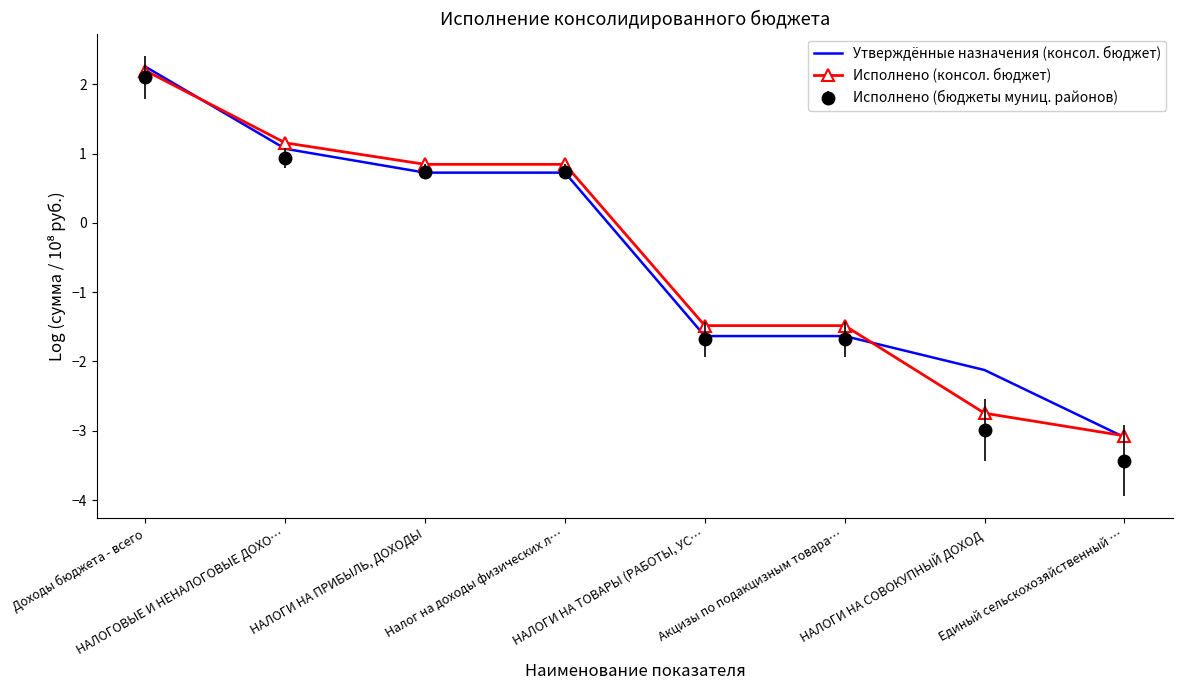

What is the difference between the maximum and minimum values in the Исполнено (консол. бюджет) series?

5.3